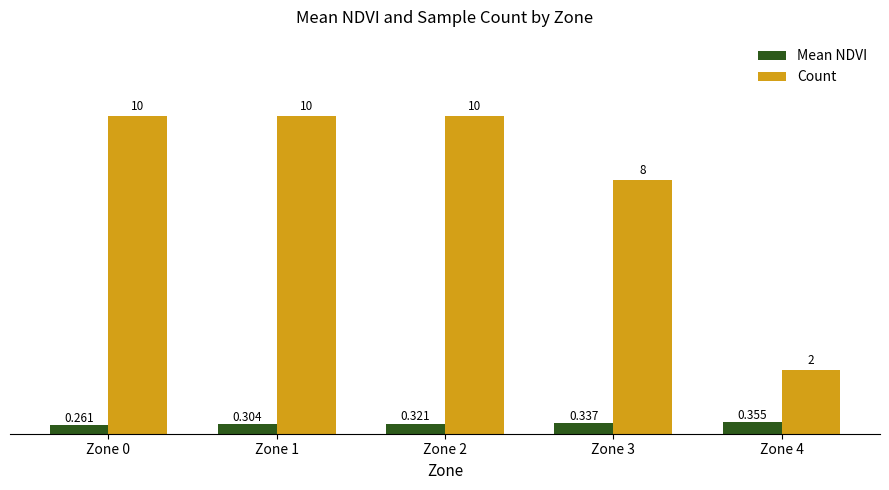

Which series has the largest range (max minus min)?

Count